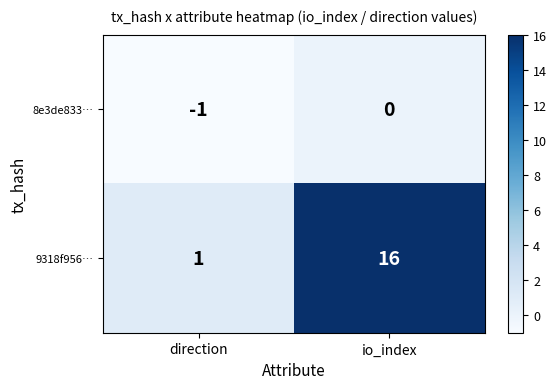

True or false: 8e3de833… has a value of -2 at direction.

False